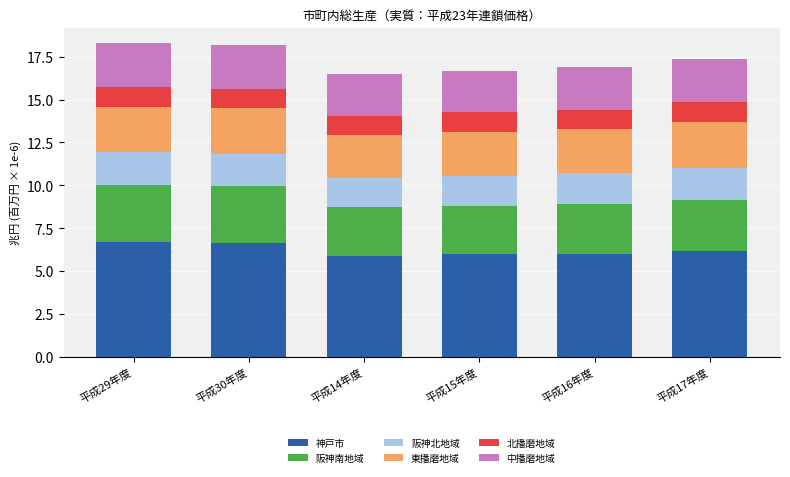

How many bars are there in total?

6